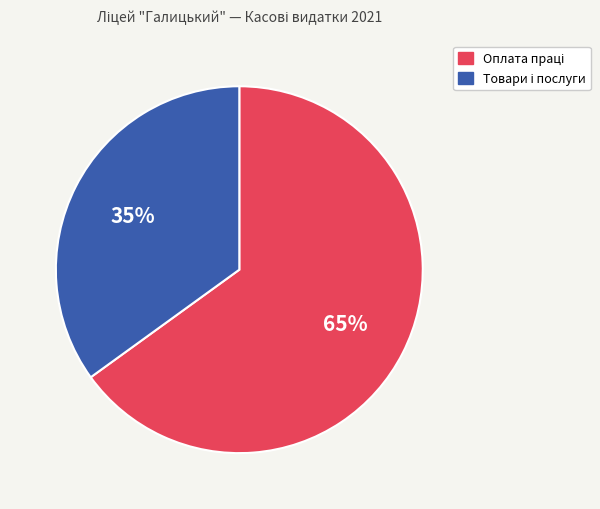

To the nearest percent, what is the average slice percentage?

50%